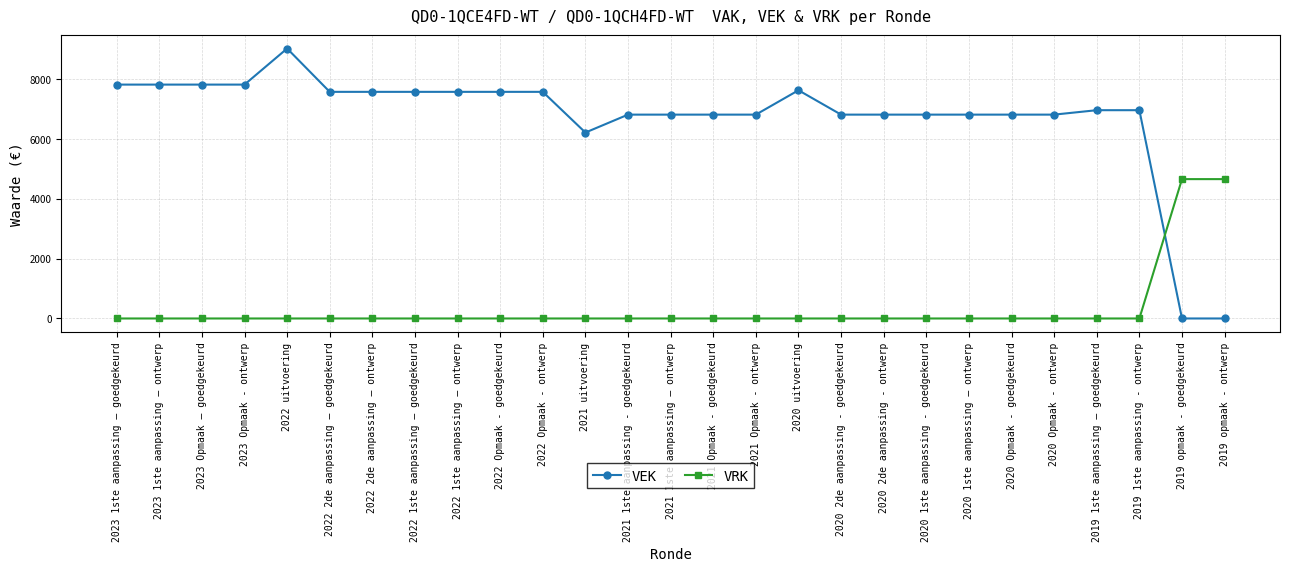

Is the value of VRK at 2019 opmaak - goedgekeurd greater than the value of VEK at 2023 Opmaak - ontwerp?

No